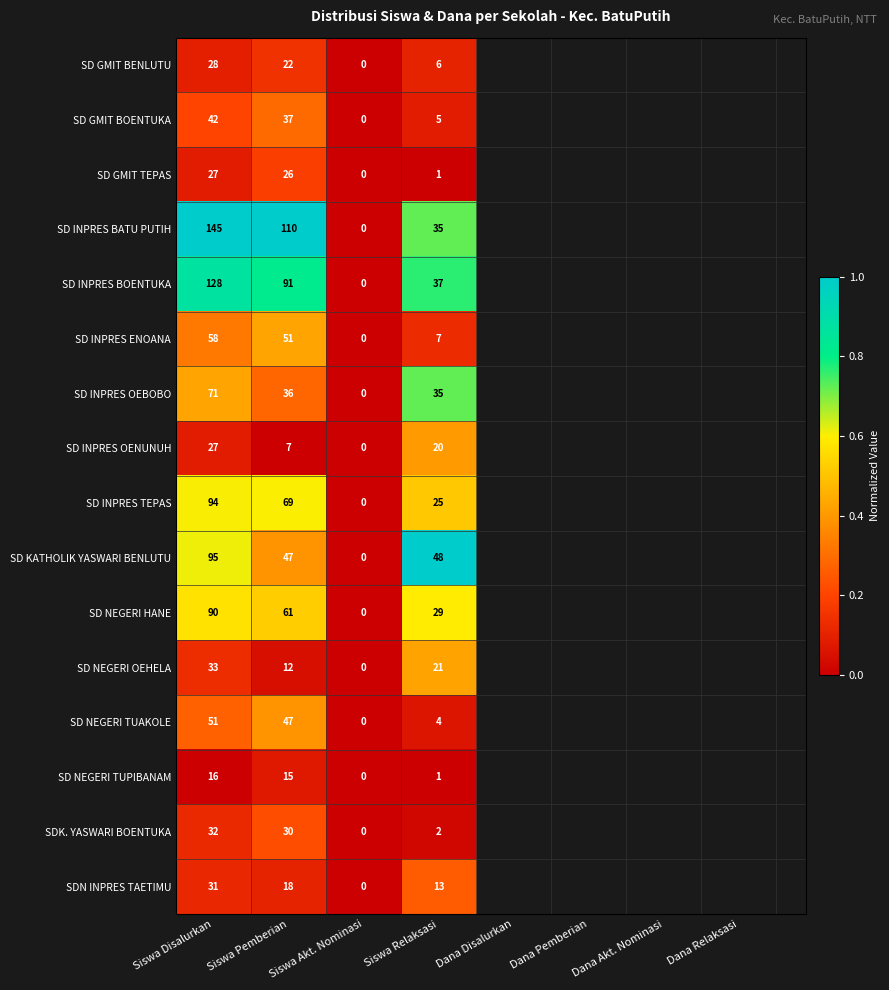

True or false: SD KATHOLIK YASWARI BENLUTU has a value of 46 at Siswa Disalurkan.

False